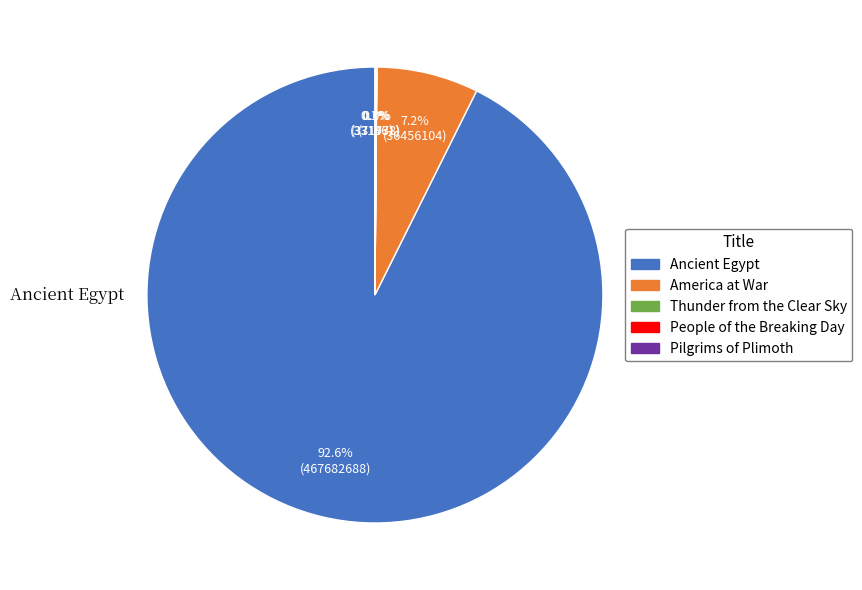

What is the largest slice in the pie chart?

Ancient Egypt